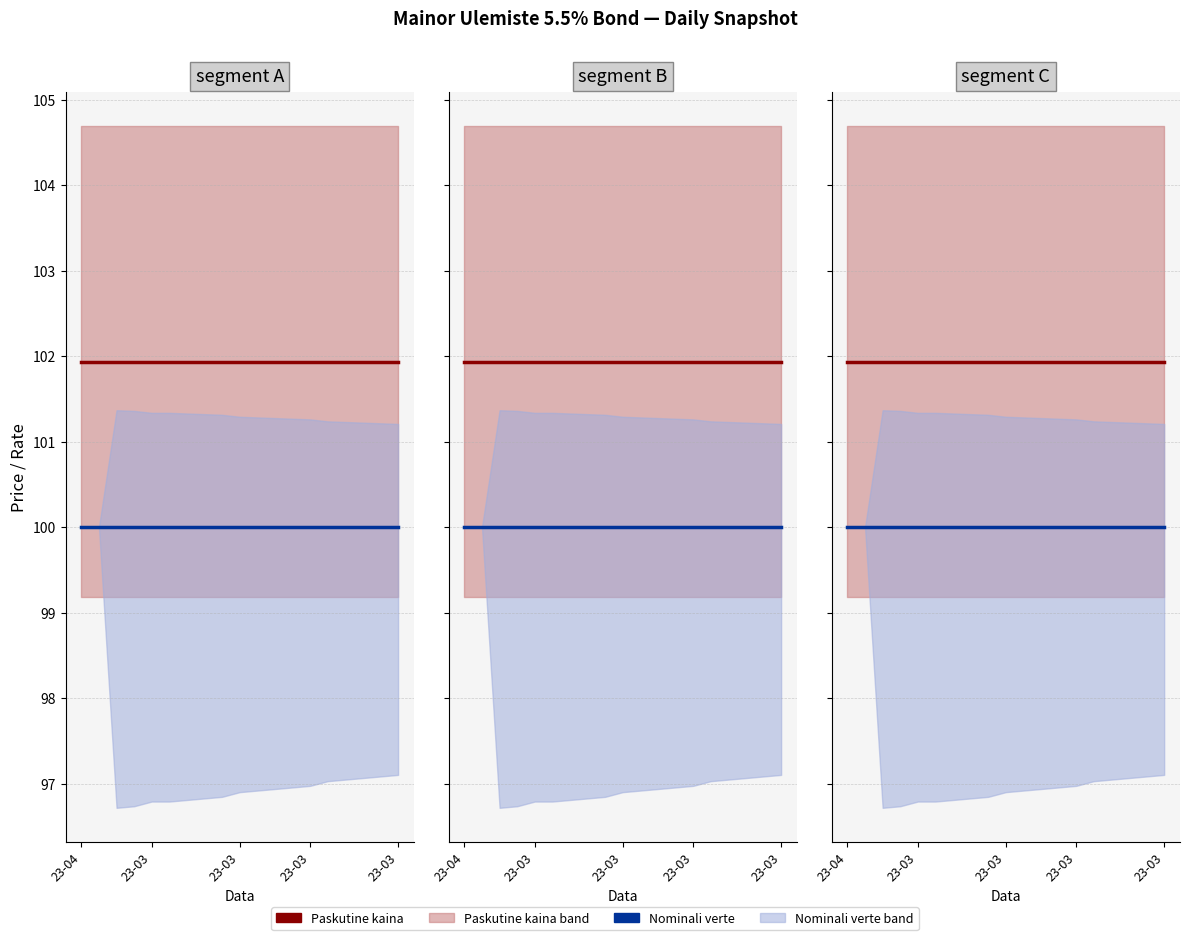

Is the value of Nominali verte at 5 greater than the value of Paskutine kaina at 9?

No